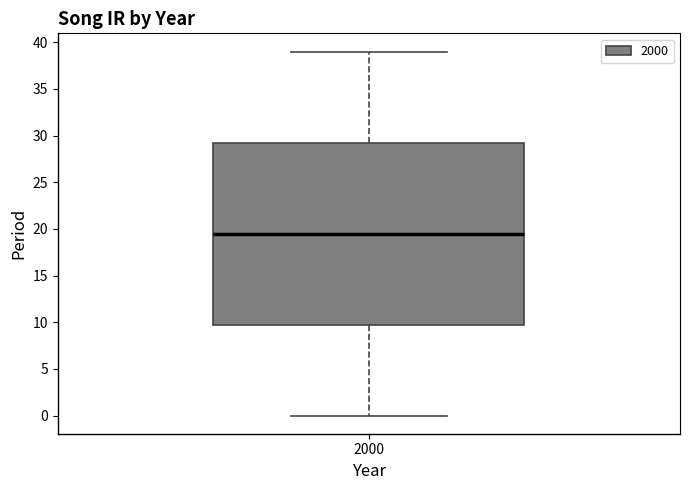

Transcribe this box plot: give where the median line is, the range the box spans, and where the two whiskers end, as read against the y-axis. The values are not printed on the chart, so give them approximately, as read against the axis.

median 19.5, box 10.0 to 29.5, whiskers 0.0 to 39.0